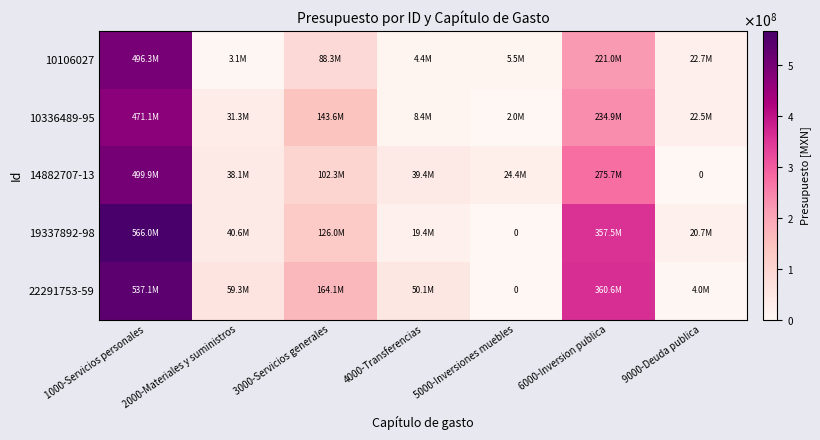

At how many categories does at least one series exceed 91795167?

3